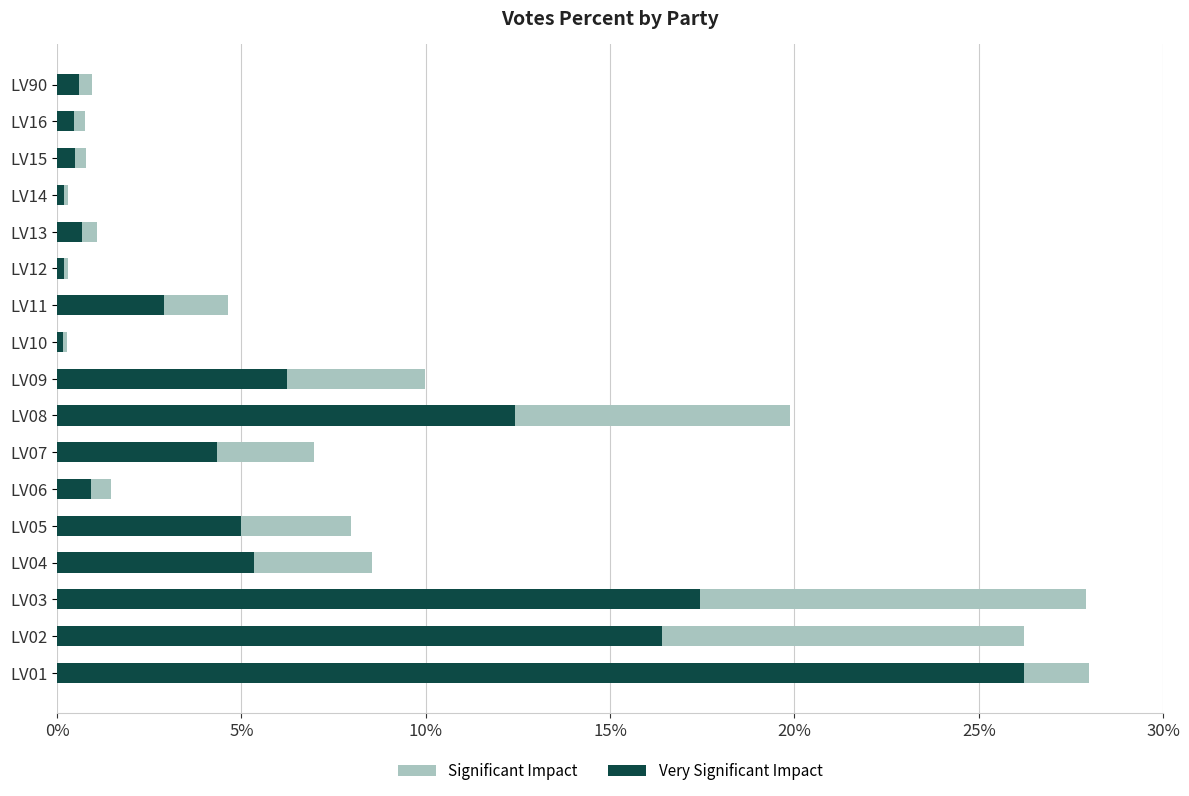

How many distinct data groups are displayed?

2